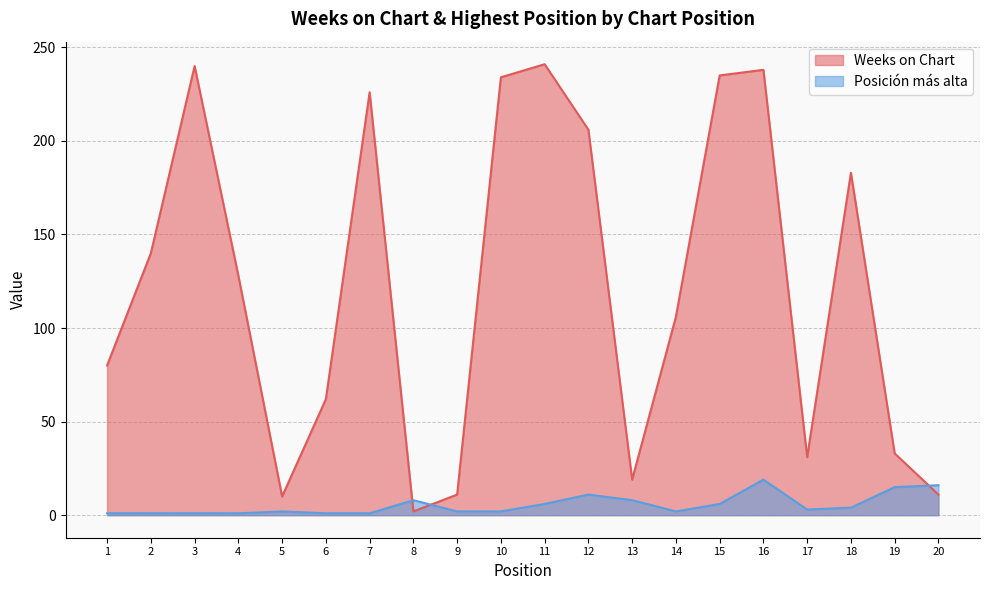

Between which two adjacent categories do Posición más alta and Weeks on Chart first intersect?

7 and 8